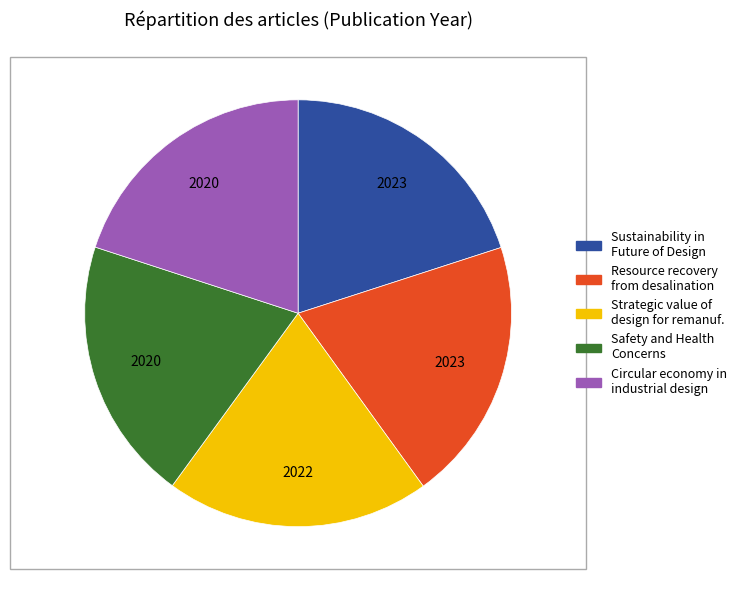

Is there any slice that represents more than half of the pie?

No